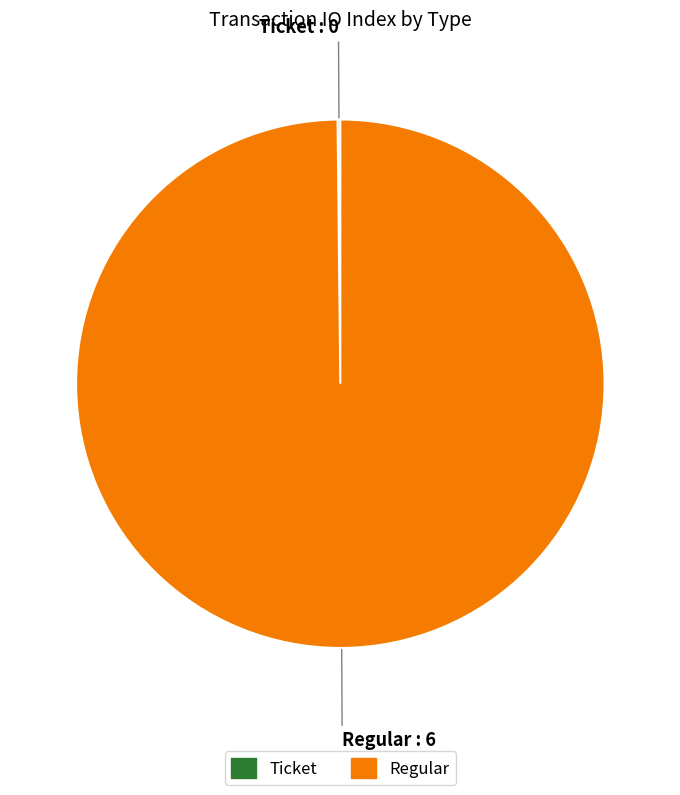

True or false: Regular accounts for 100% of the total.

True